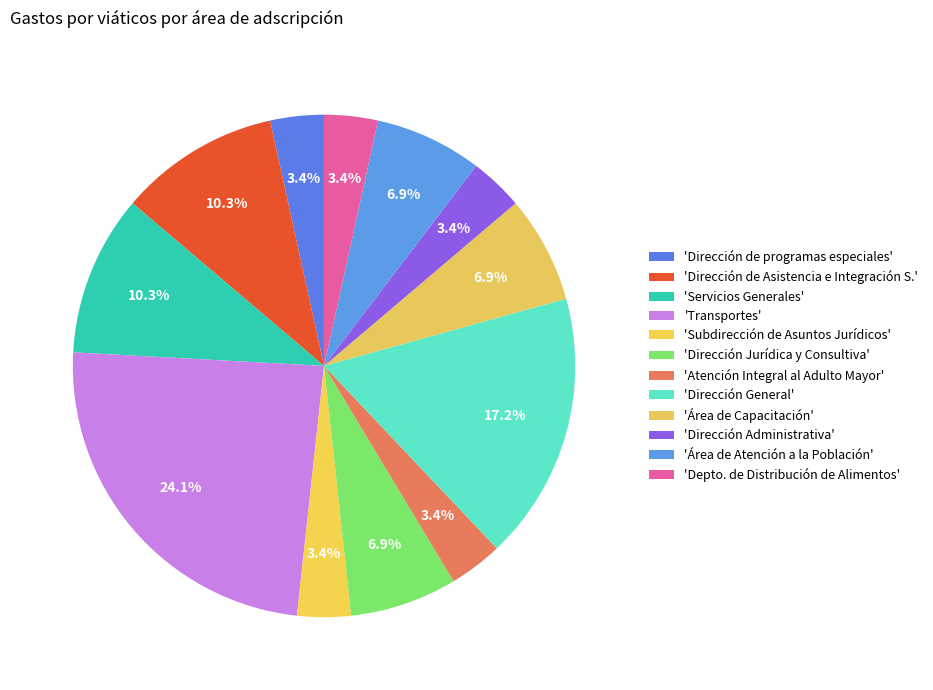

How many slices are in this pie chart?

12